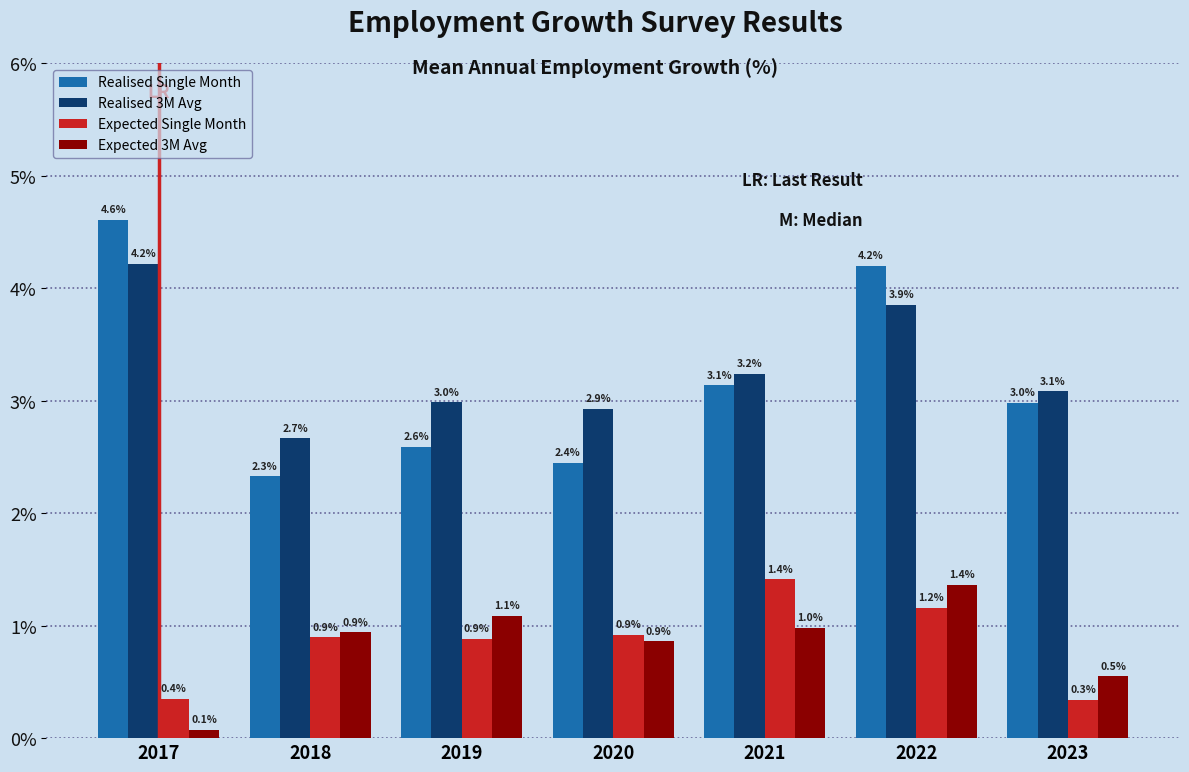

The value of Expected 3M Avg at 2019 is 1.1. True or false?

True